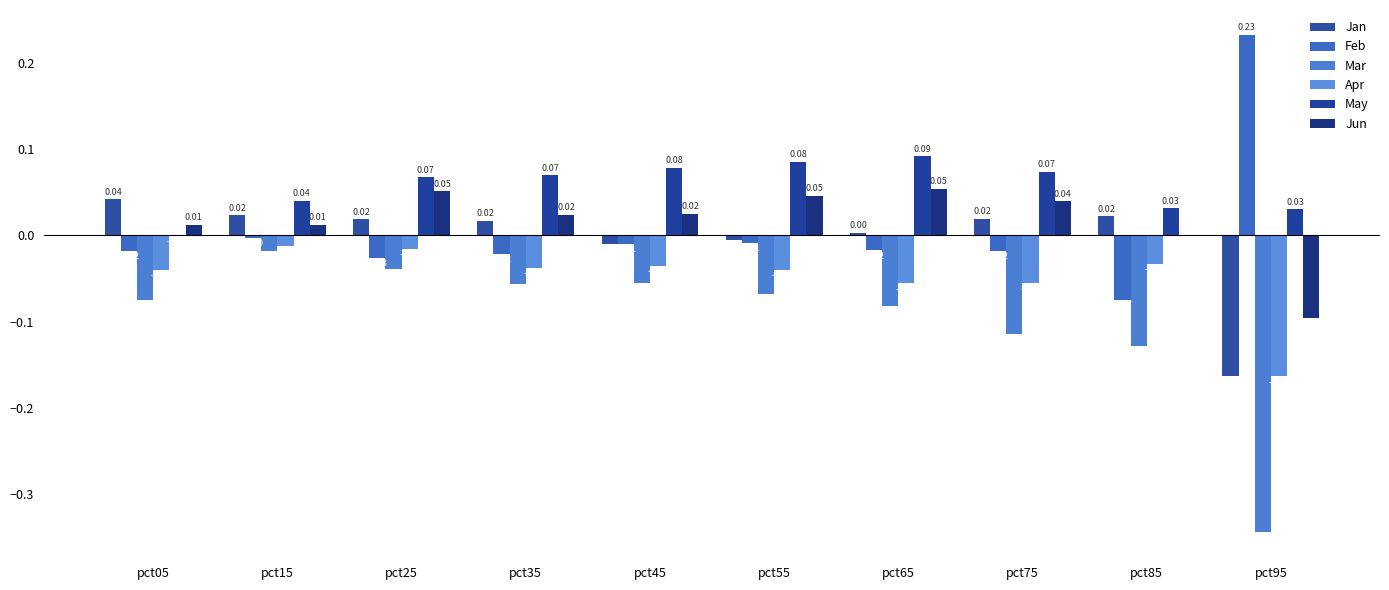

List the labels in order of May value, largest first.

pct65, pct55, pct45, pct75, pct35, pct25, pct15, pct85, pct95, pct05